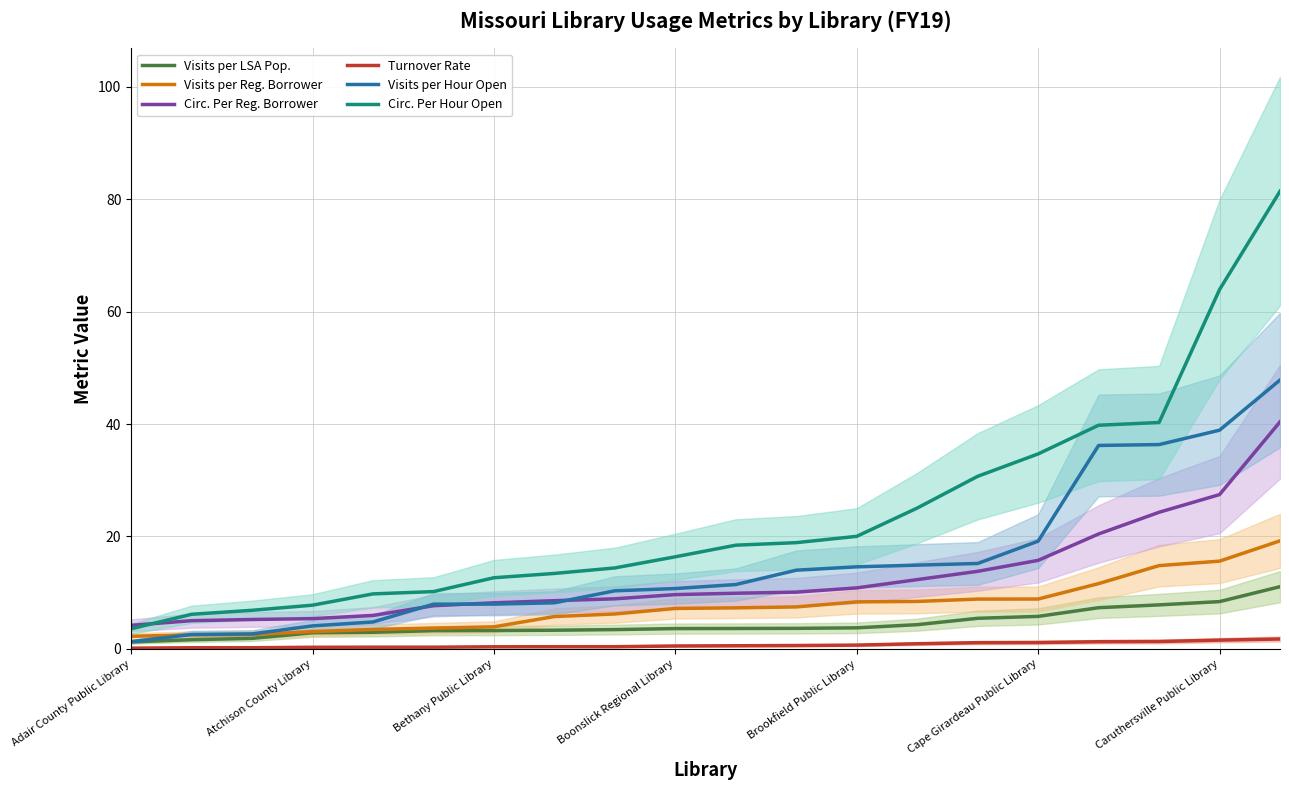

List the series in order of their peak value, highest first.

Circ. Per Hour Open, Visits per Hour Open, Circ. Per Reg. Borrower, Visits per Reg. Borrower, Visits per LSA Pop., Turnover Rate